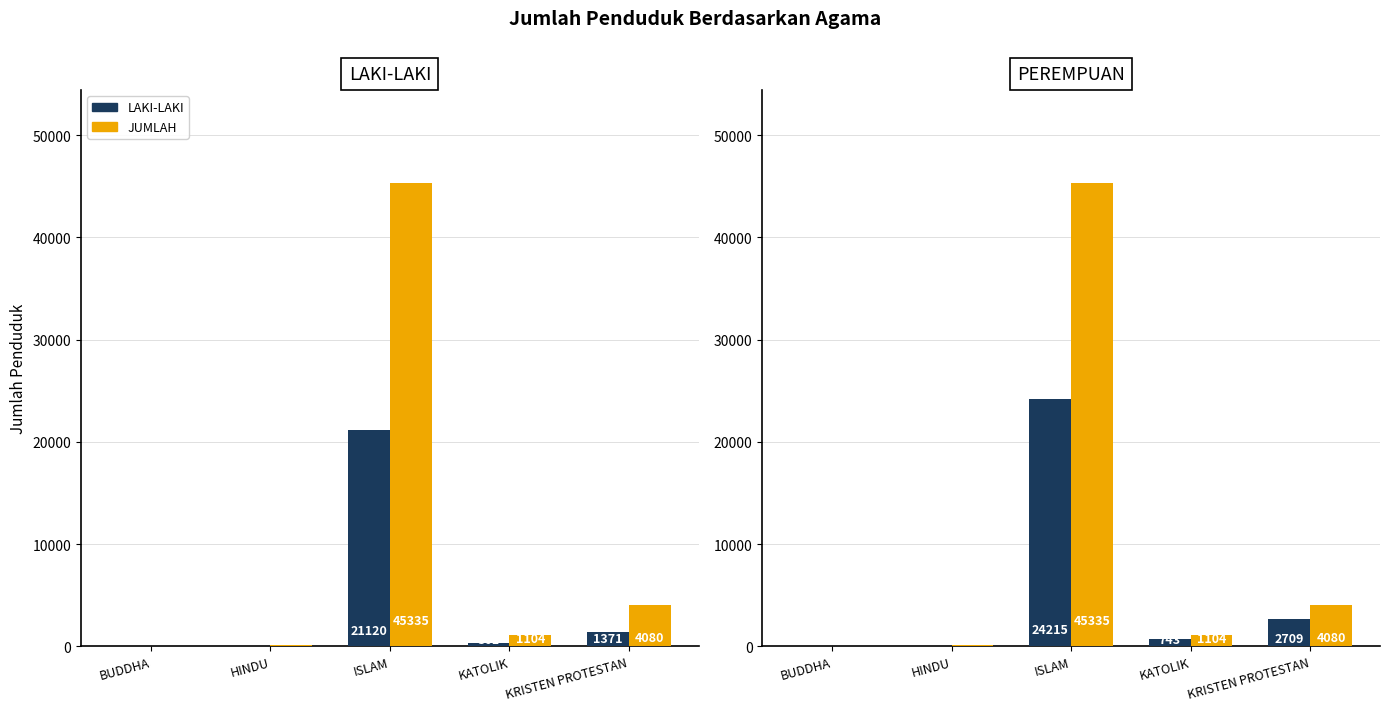

Does the chart contain any negative values?

No